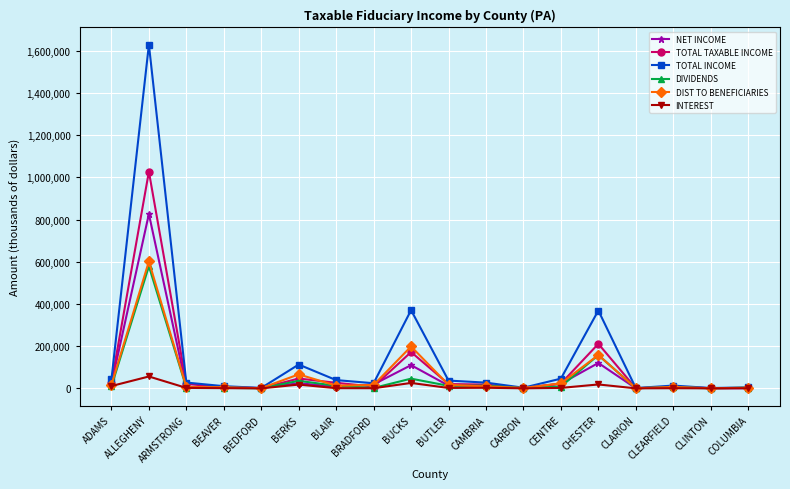

What is the maximum value shown in the chart?

1629521